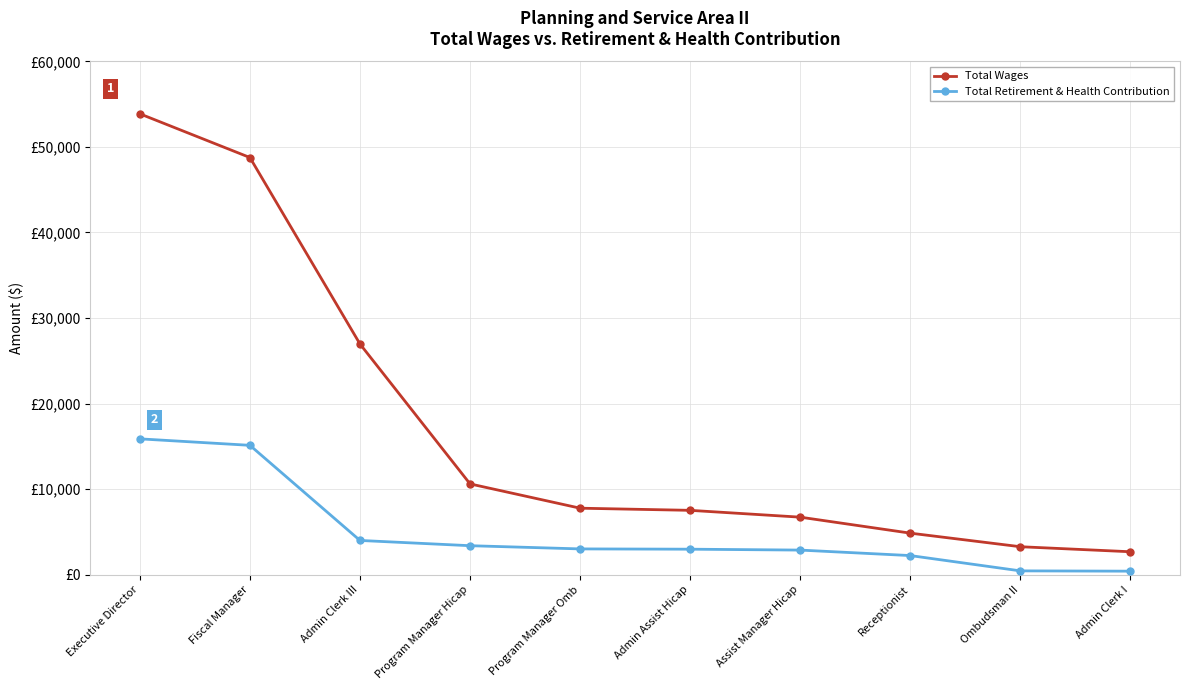

True or false: Total Retirement & Health Contribution and Total Wages intersect in this chart.

False